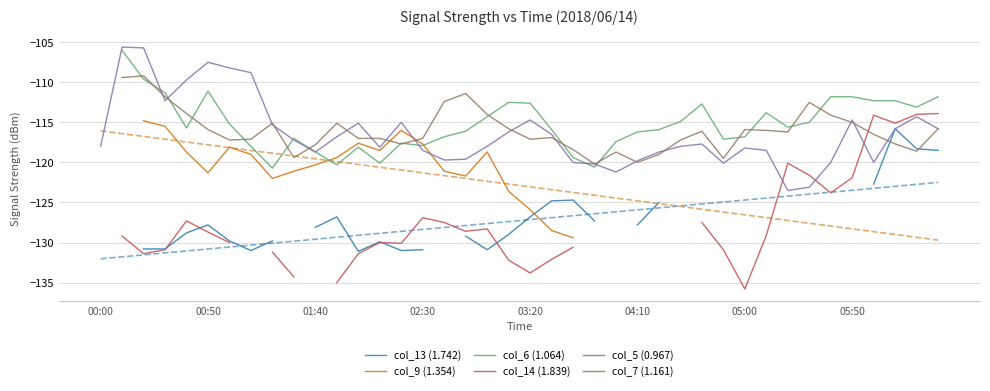

Is it true that col_5 (0.967) equals -70.8 at 00:00?

False